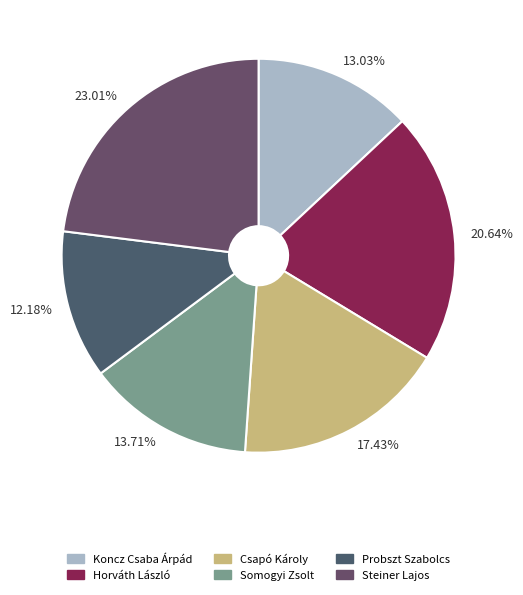

The Horváth László slice represents 21% of the pie. True or false?

True